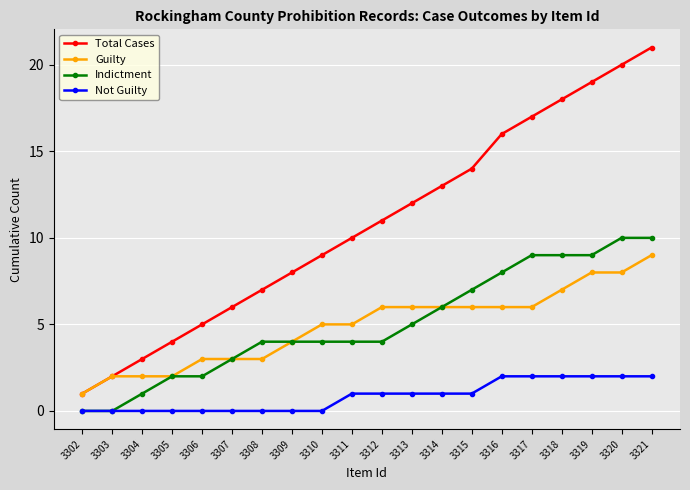

What is the sum of all Total Cases values?

216